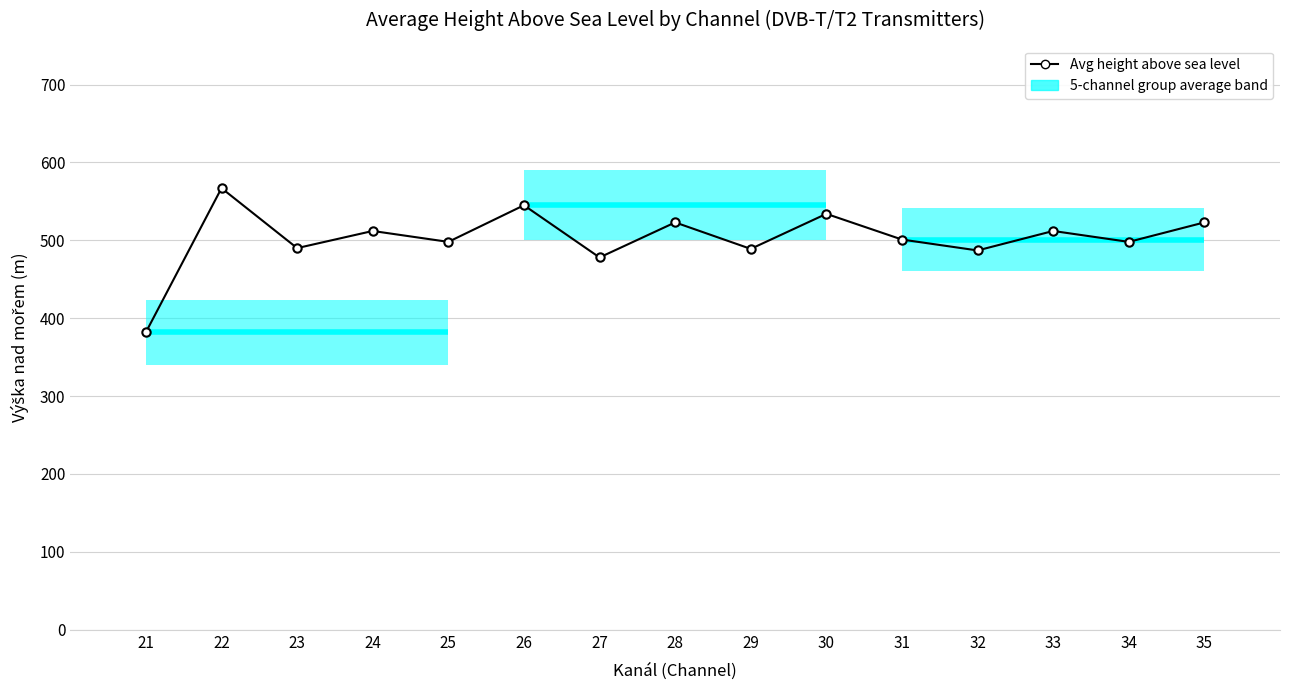

The value at 30 is 171. True or false?

False